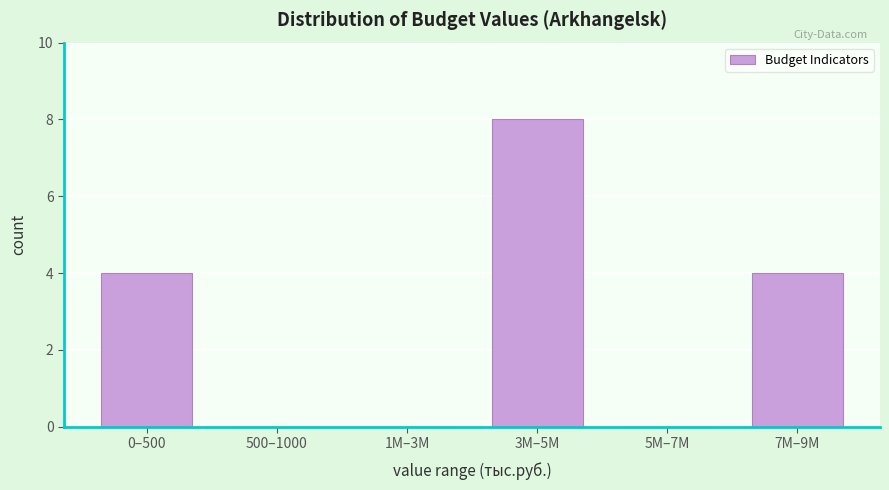

Reading right to left, list all the values displayed in this chart.

7M–9M=4	5M–7M=0	3M–5M=8	1M–3M=0	500–1000=0	0–500=4